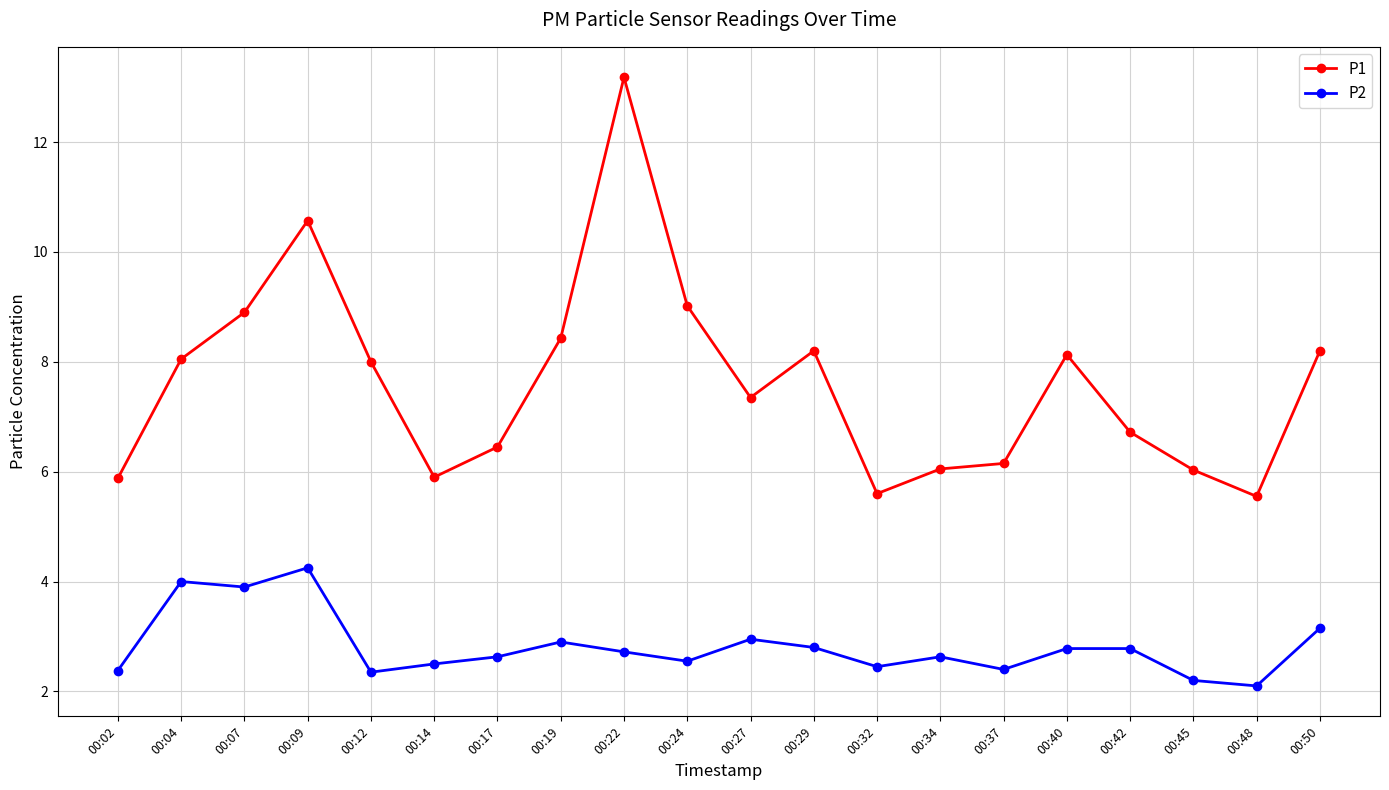

At how many categories does at least one series exceed 4?

20